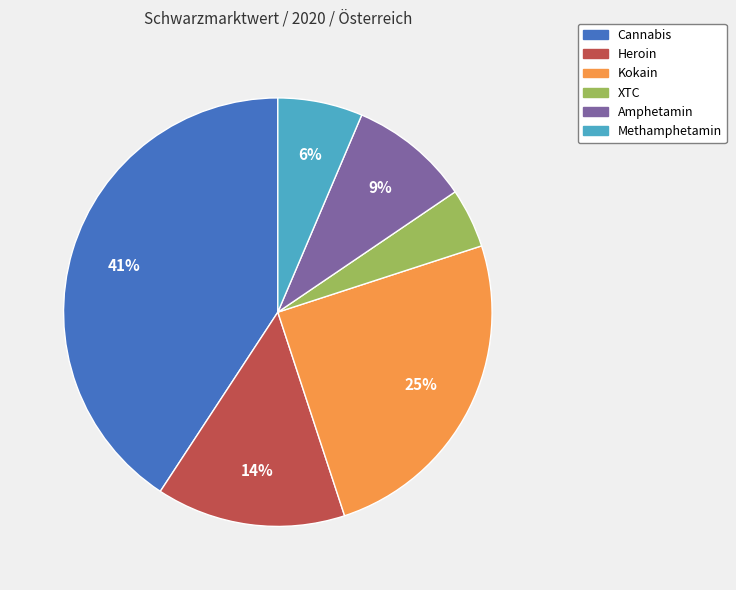

Count the number of slices in the pie.

6